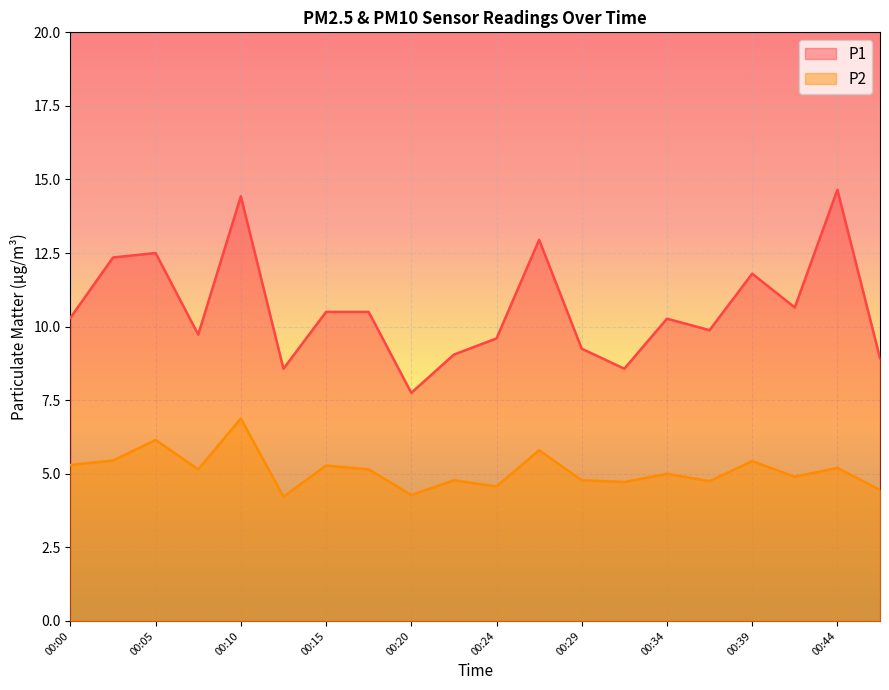

At which category is the sum across all series the highest?

00:10